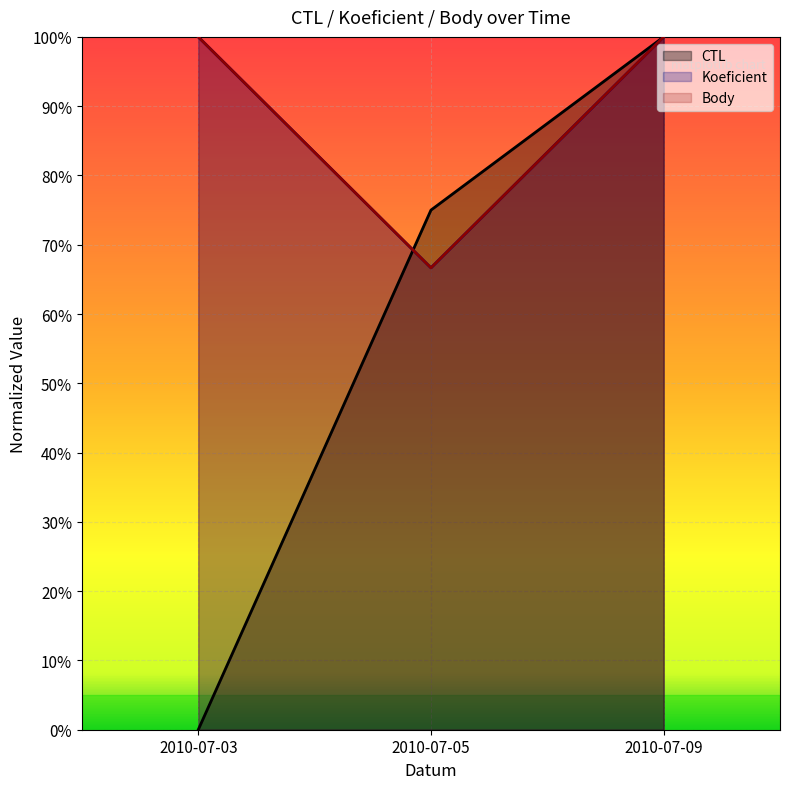

What is the lowest value of the Body series?

0.7